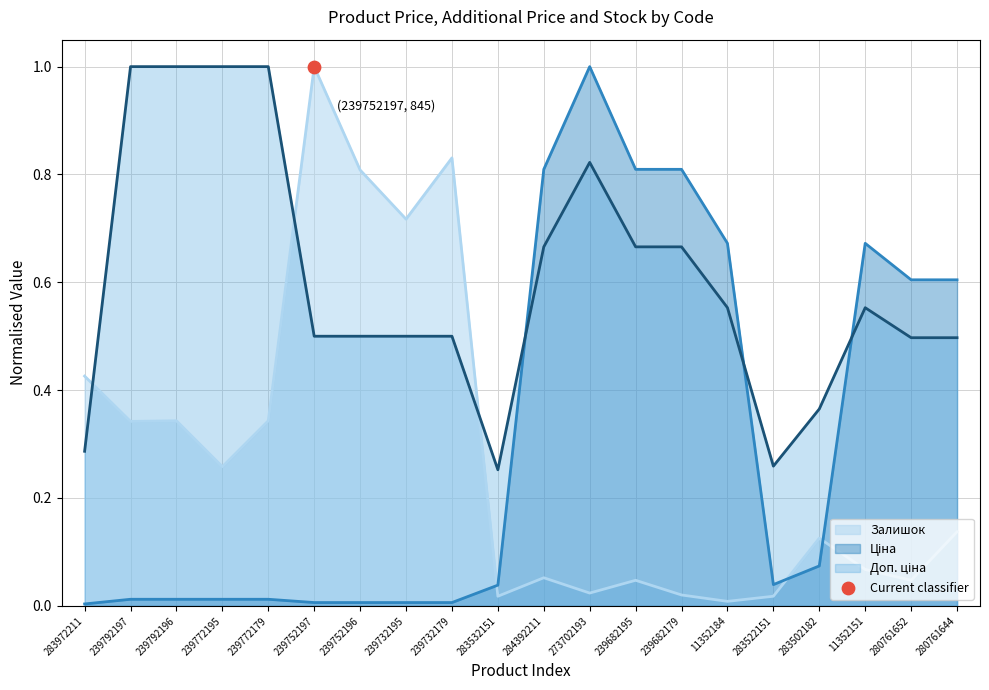

Which series has the largest Y range (max minus min)?

Ціна